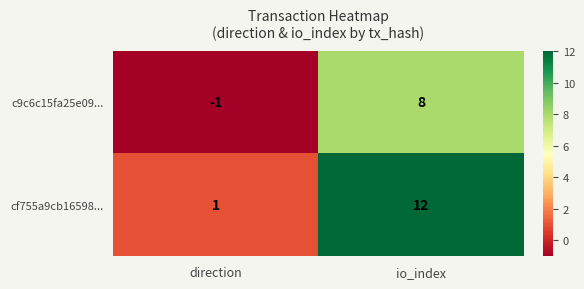

What is the maximum value shown in the chart?

12